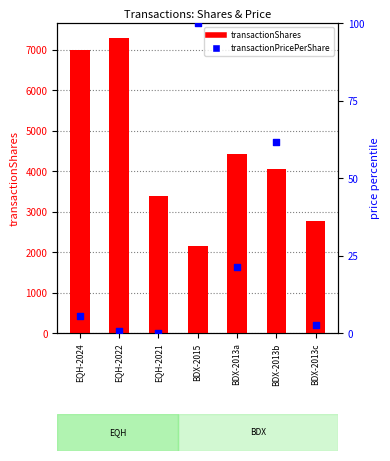

At how many categories does at least one series exceed 4485?

2